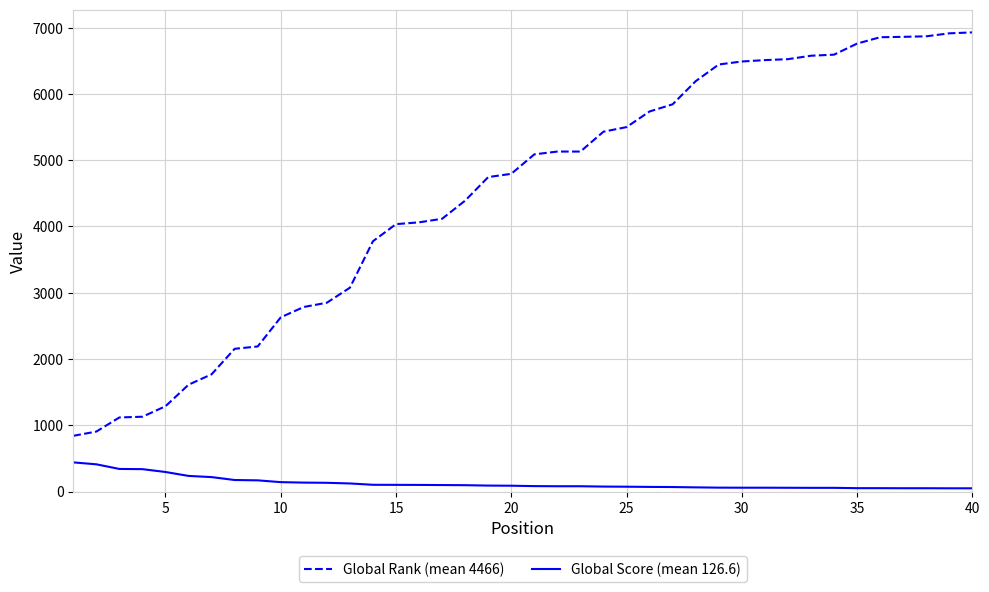

How many values in the Global Rank (mean 4466) series are below 5088?

20